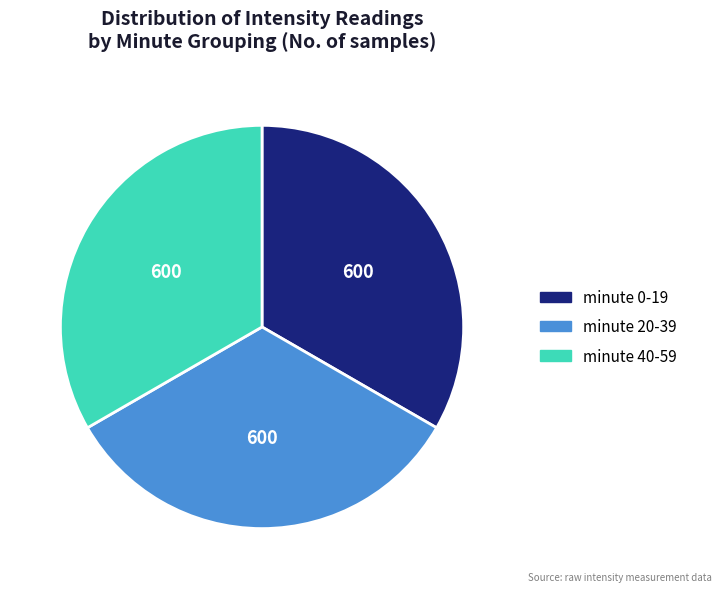

Does any single category account for the majority?

No